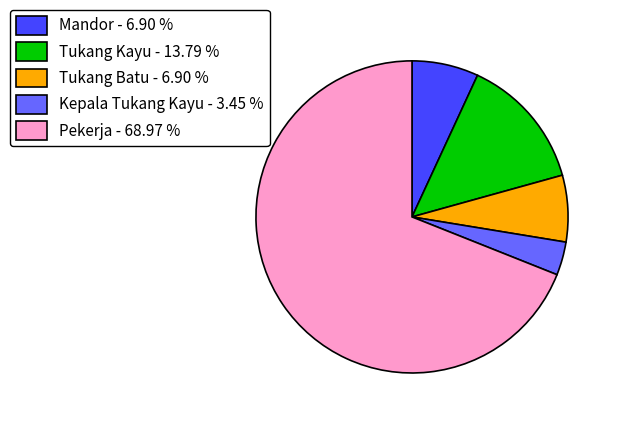

What is the ratio of the value at Kepala Tukang Kayu - 3.45 % to the value at Tukang Kayu - 13.79 %?

0.3